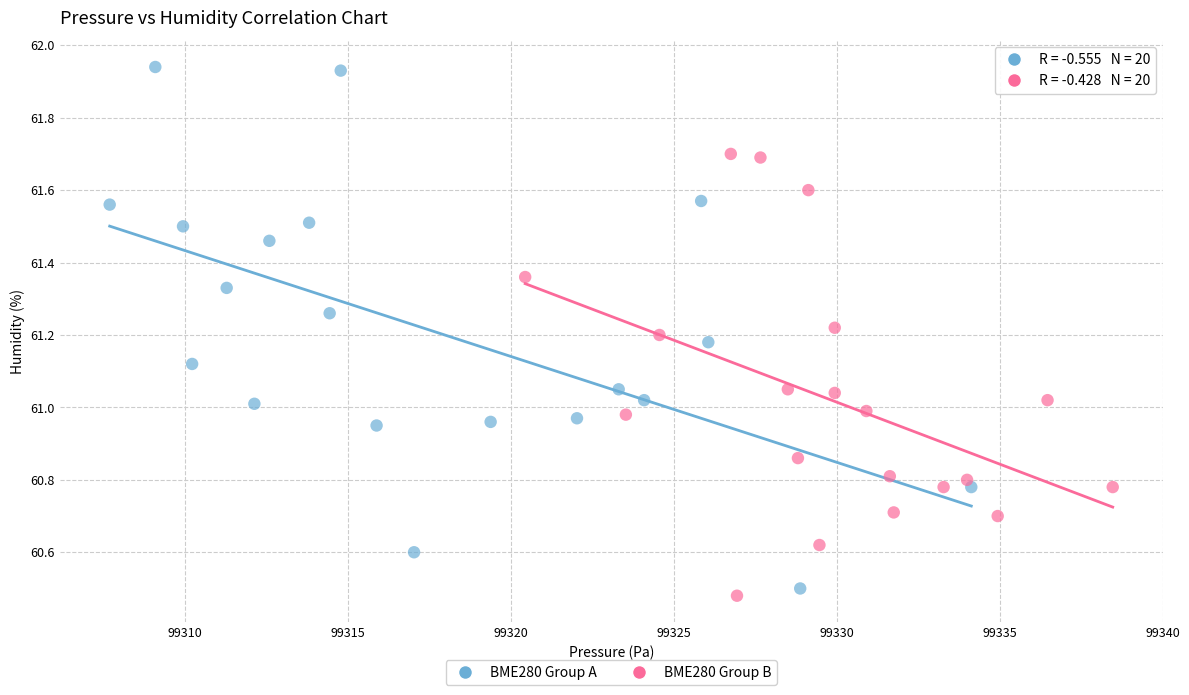

Which series has the widest spread of Y values?

BME280 Group A